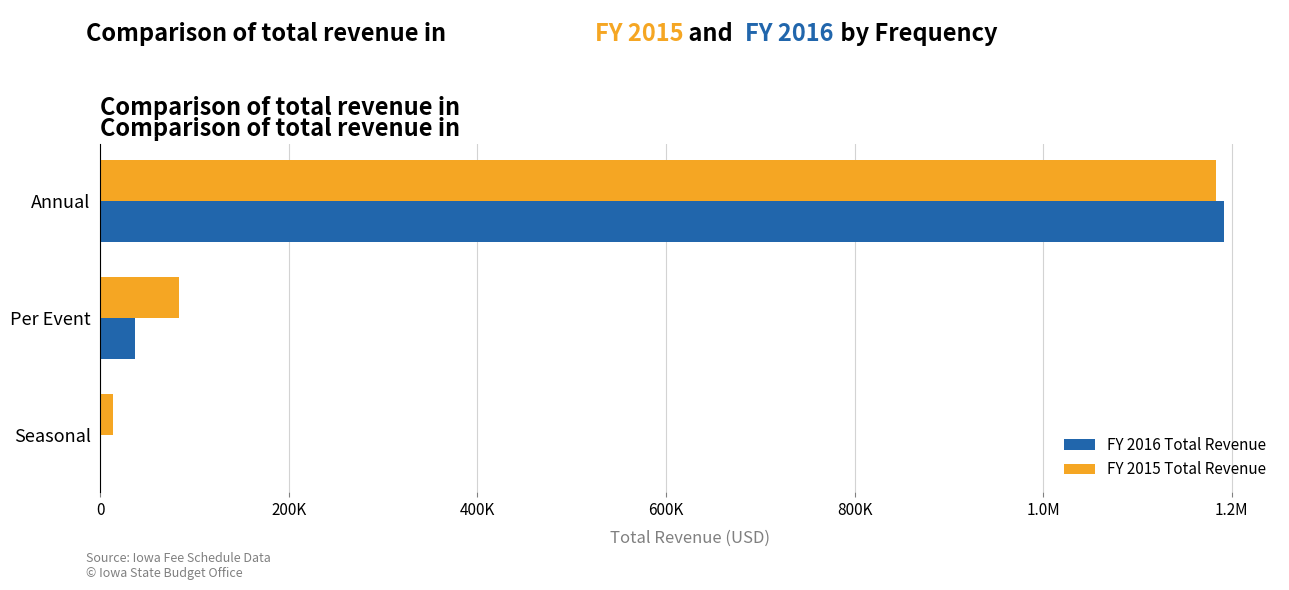

What are all the series names shown in the legend?

FY 2016 Total Revenue, FY 2015 Total Revenue